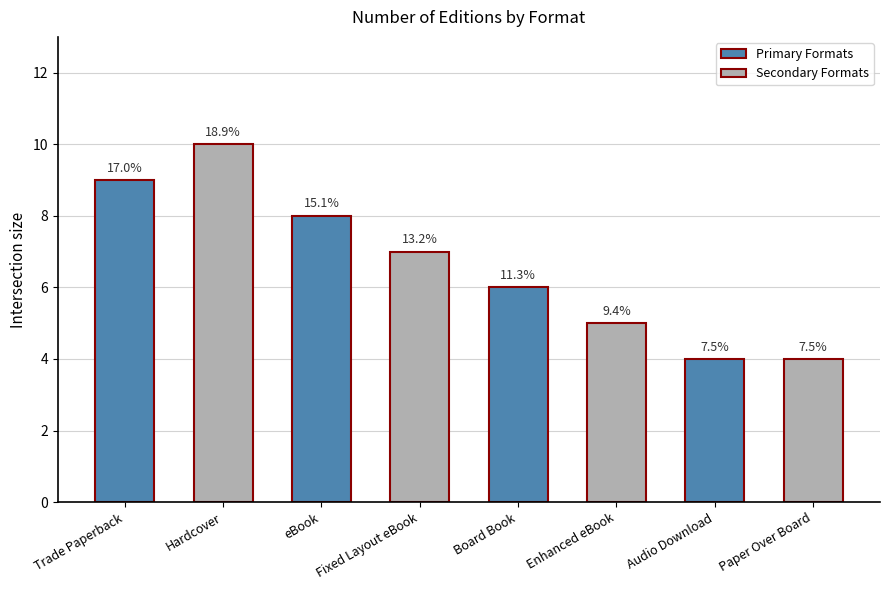

Where does the data first go above 7?

Trade Paperback